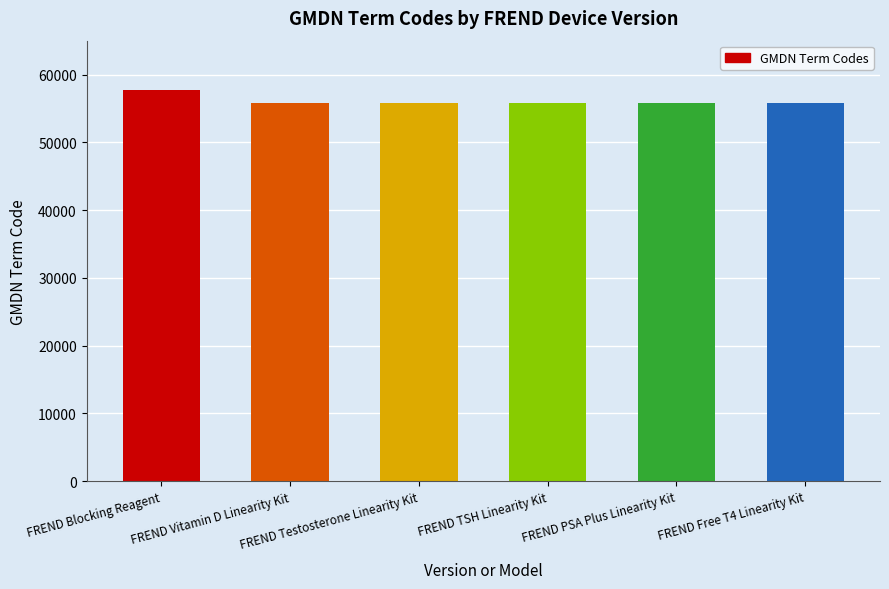

What is the sum of all values?

337095